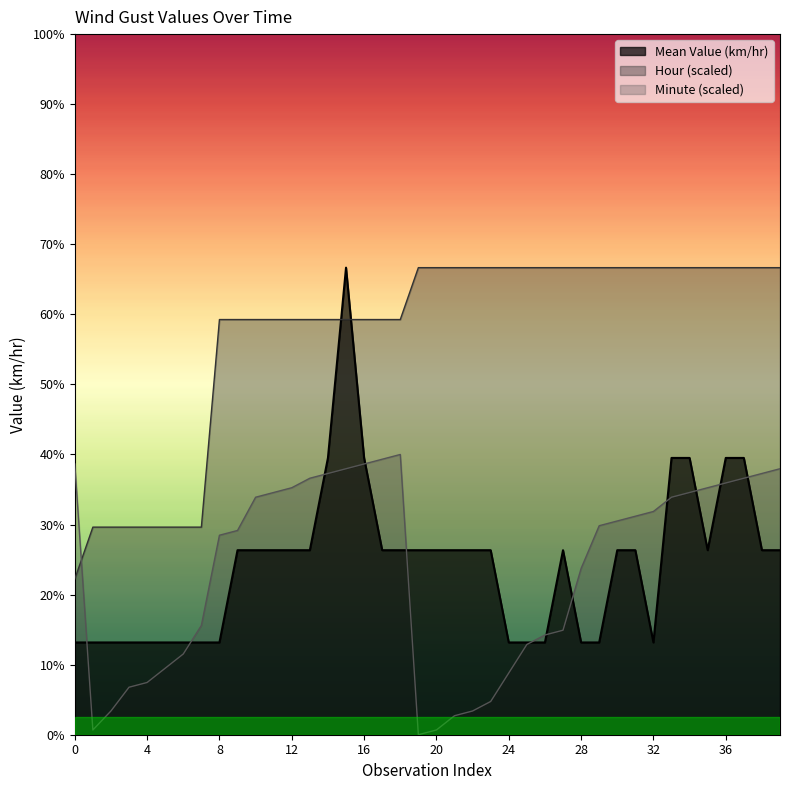

What are all the series names shown in the legend?

Mean Value (km/hr), Hour (scaled), Minute (scaled)